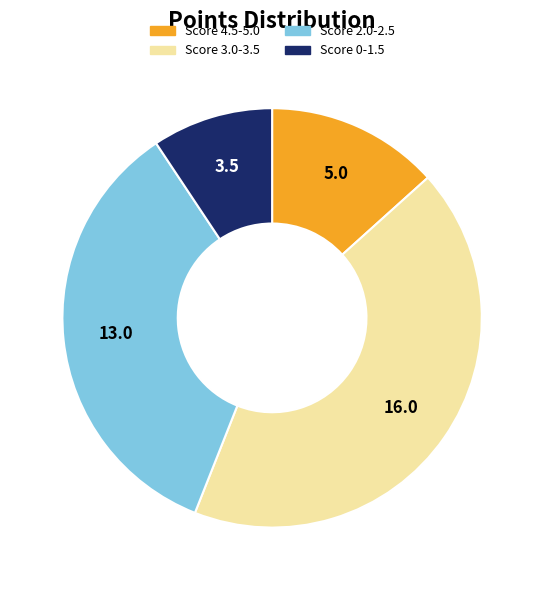

Does any single category account for the majority?

No